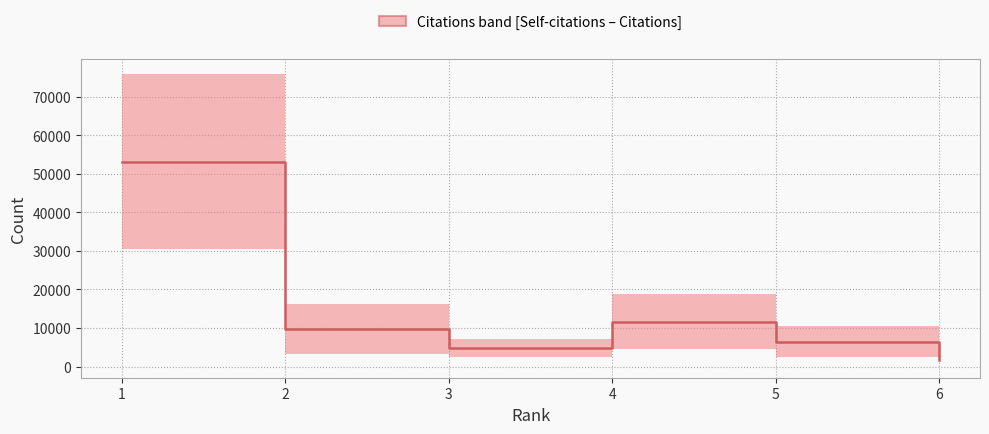

At which label is the value closest to 27460?

4